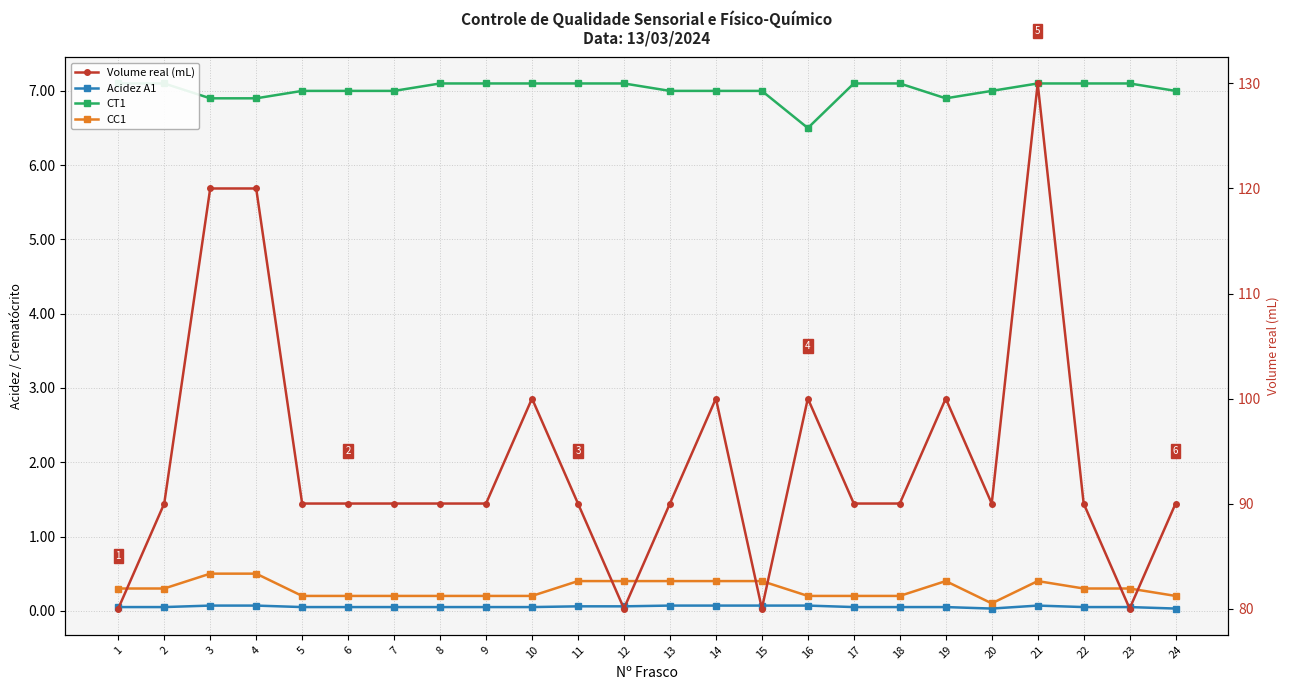

Does the chart have visible grid lines?

Yes